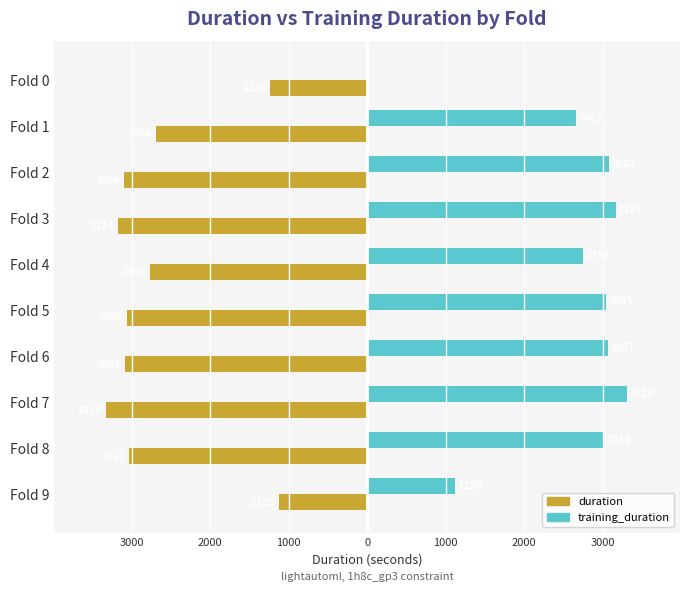

What are all the series names shown in the legend?

duration, training_duration